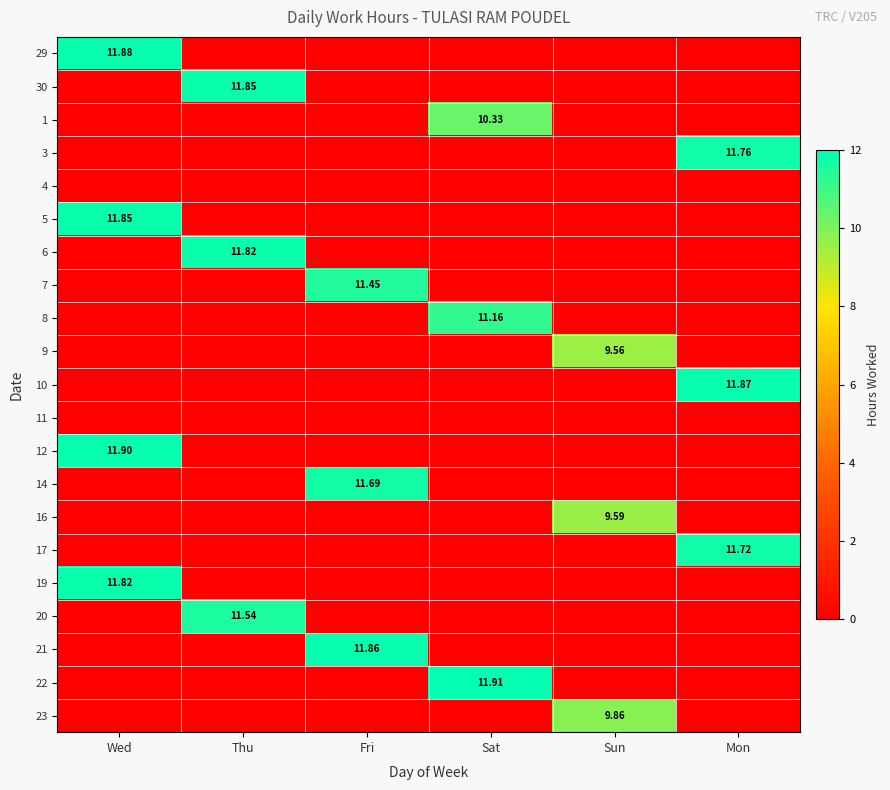

Rank the categories by 22 value from highest to lowest.

Sat, Wed, Thu, Fri, Sun, Mon